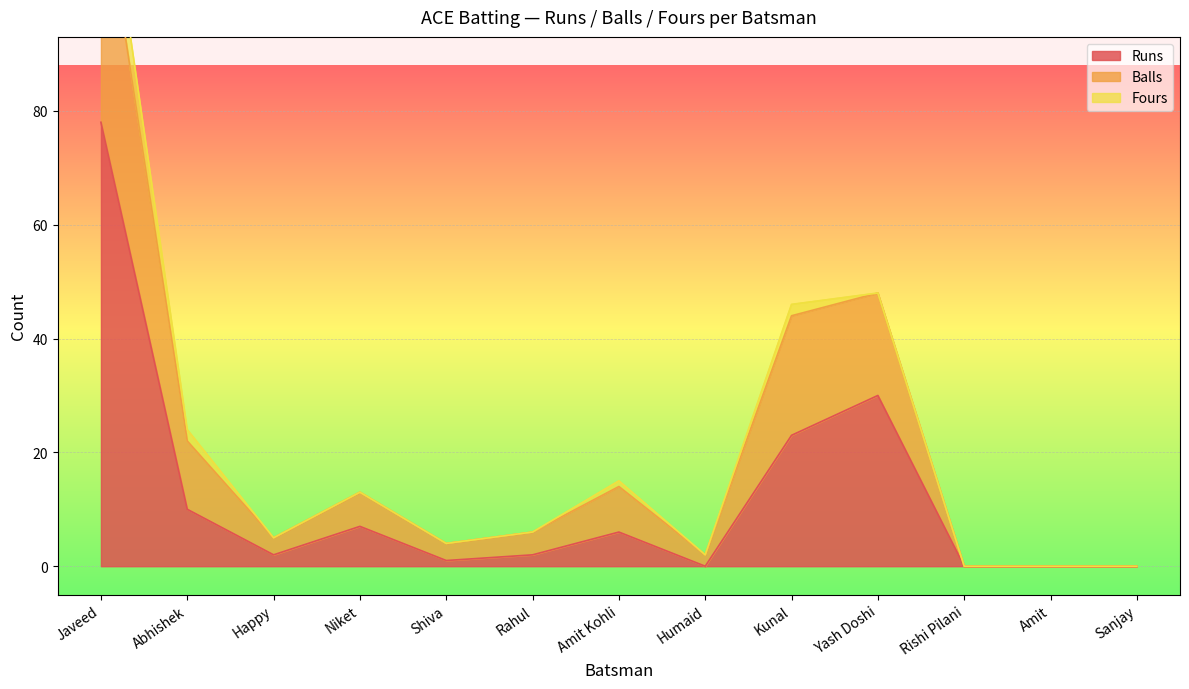

The Runs series shows 2 at Happy. True or false?

True